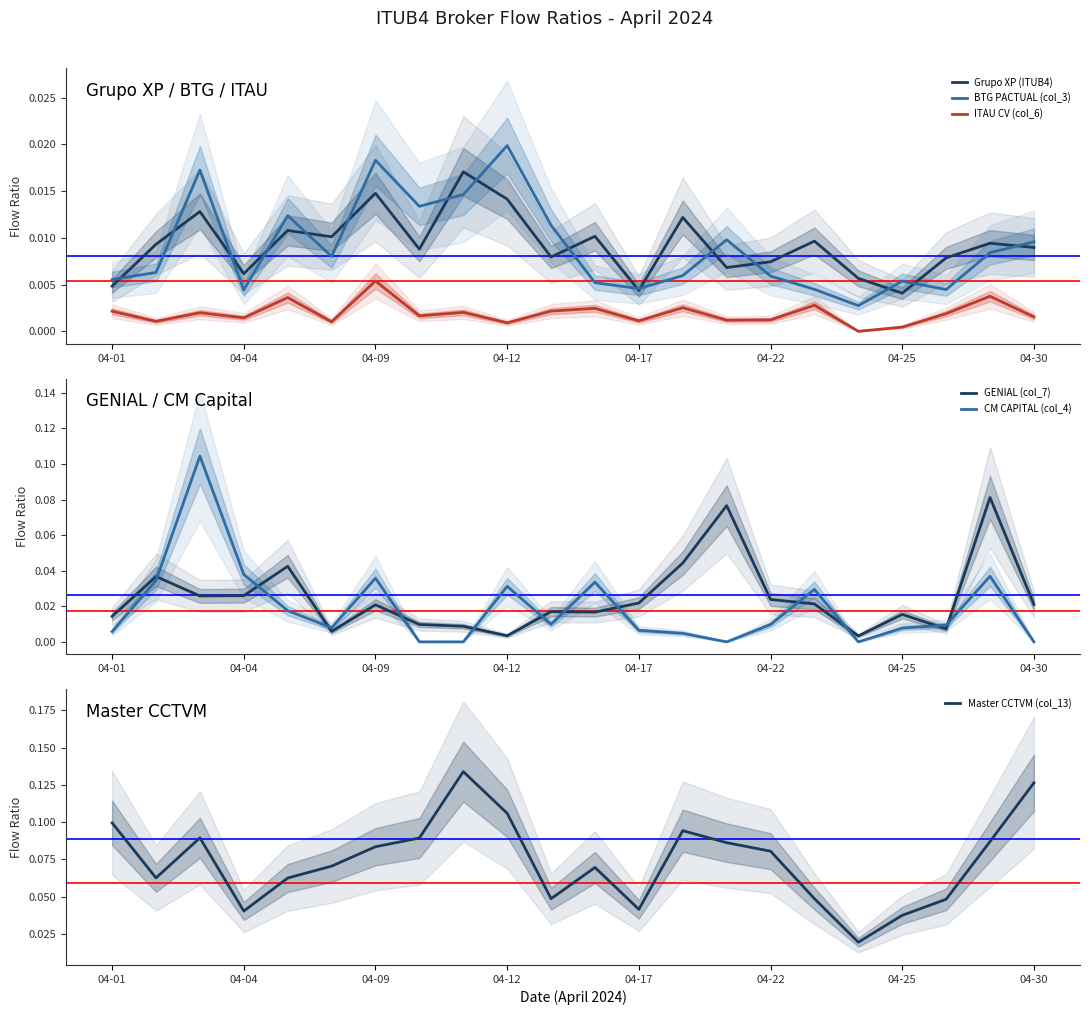

At how many categories does at least one series exceed 0?

22